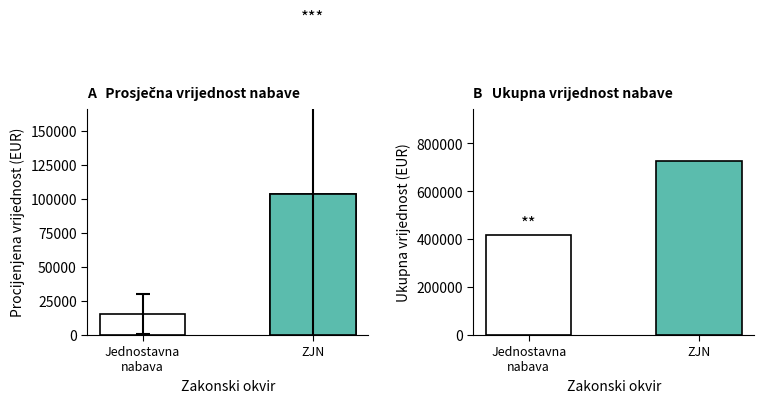

What position from the right is ZJN?

1